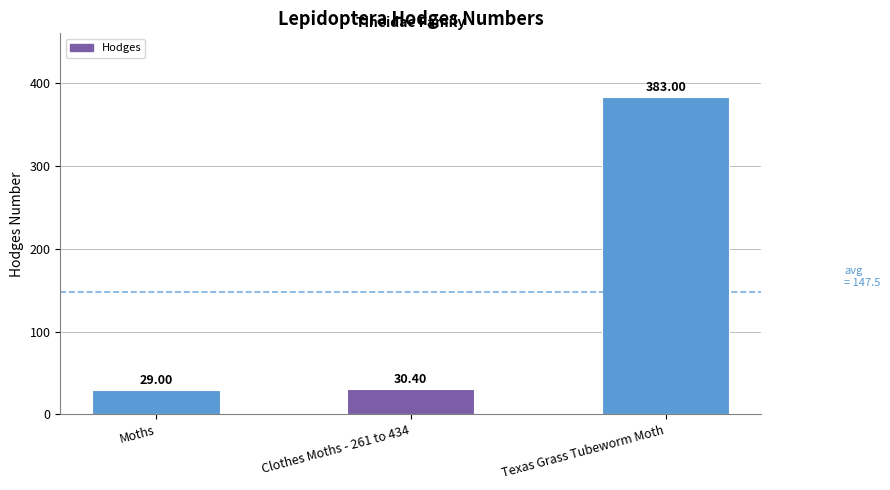

Which category has the lowest value across all series?

Moths